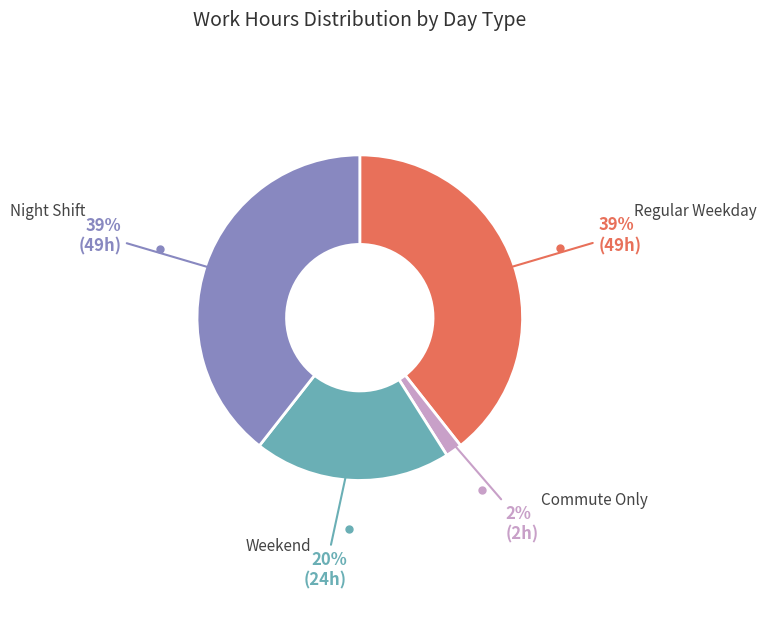

Is there any slice that represents more than half of the pie?

No